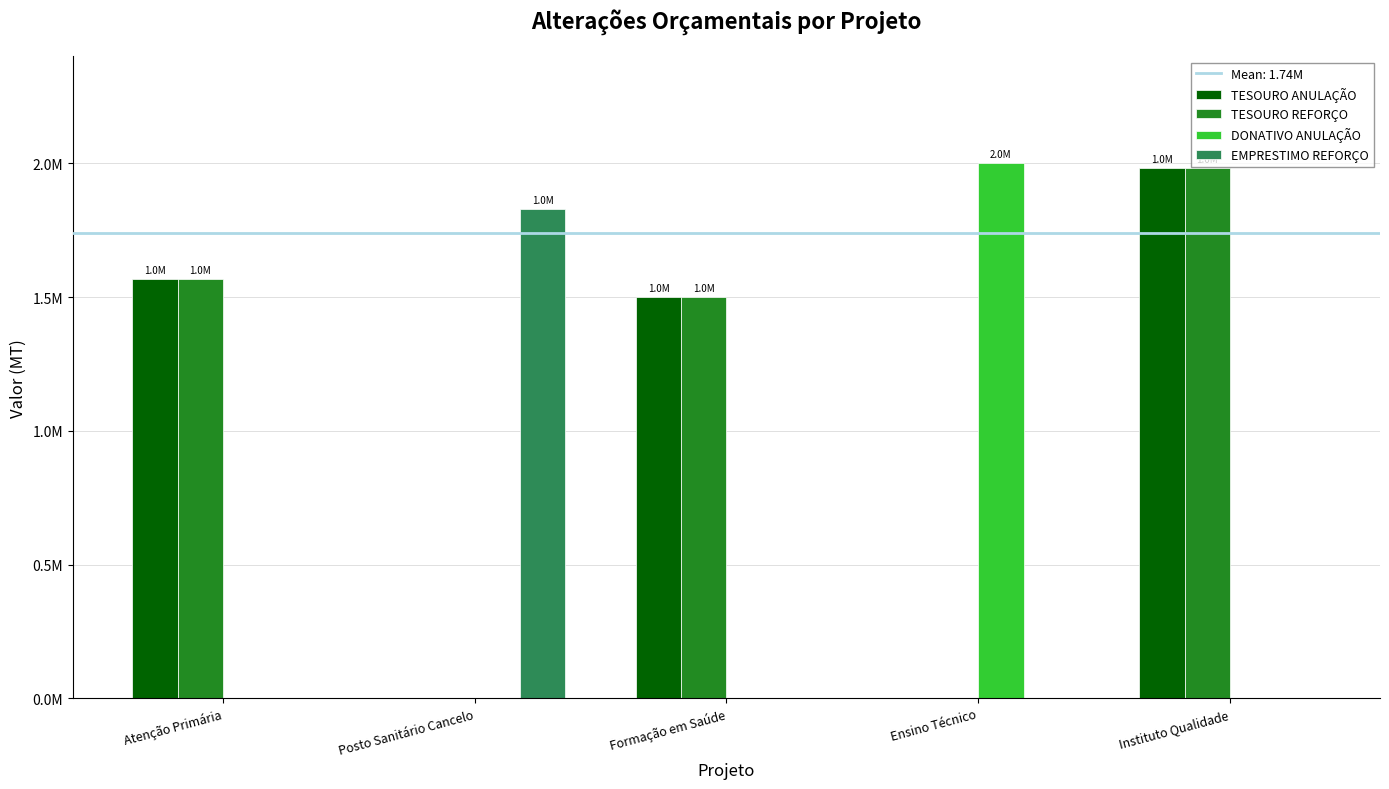

Does the chart contain stacked bars?

No